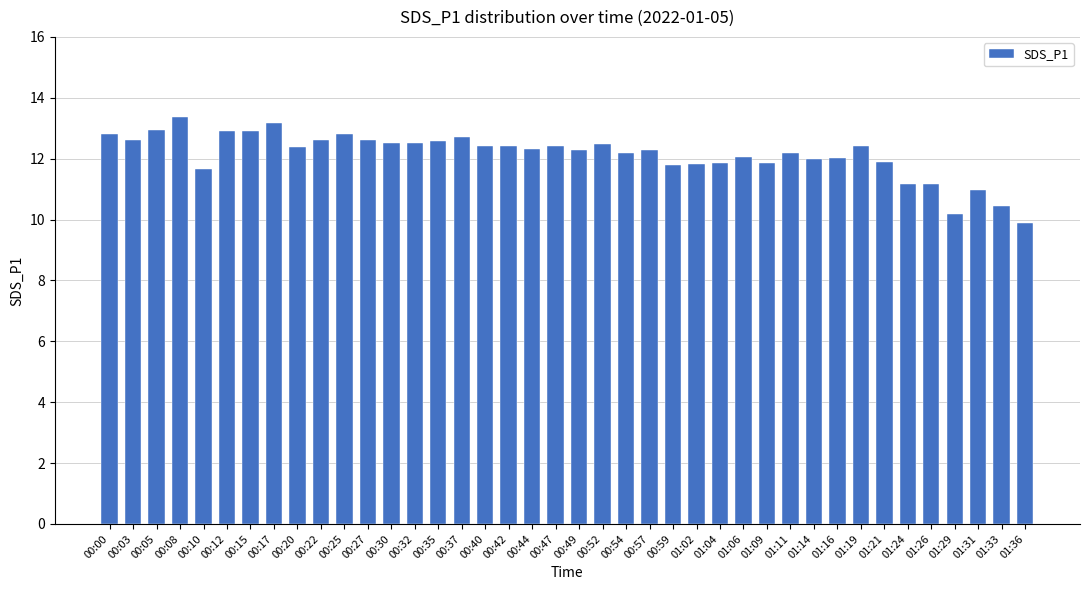

Between 00:12 and 00:27, which is larger?

00:12